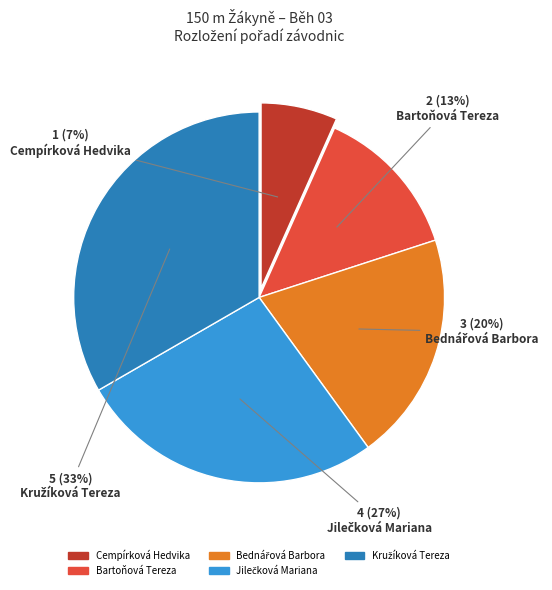

The Cempírková Hedvika slice represents 7% of the pie. True or false?

True